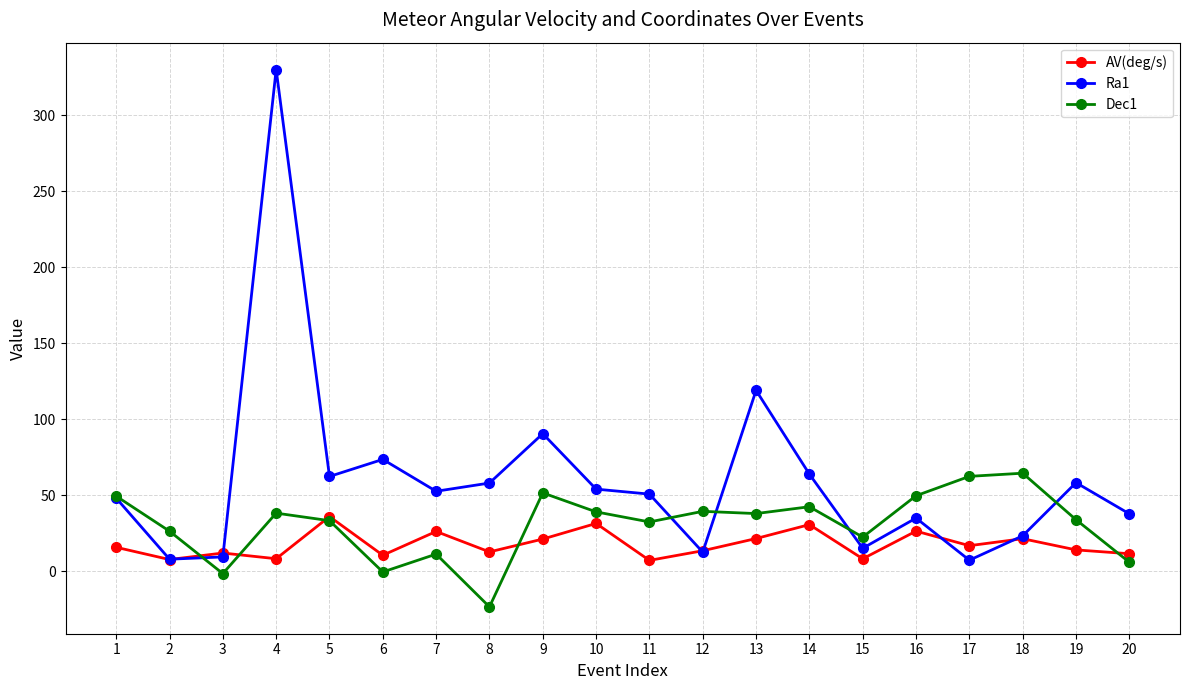

Is the value of AV(deg/s) at 12 greater than the value of Dec1 at 13?

No